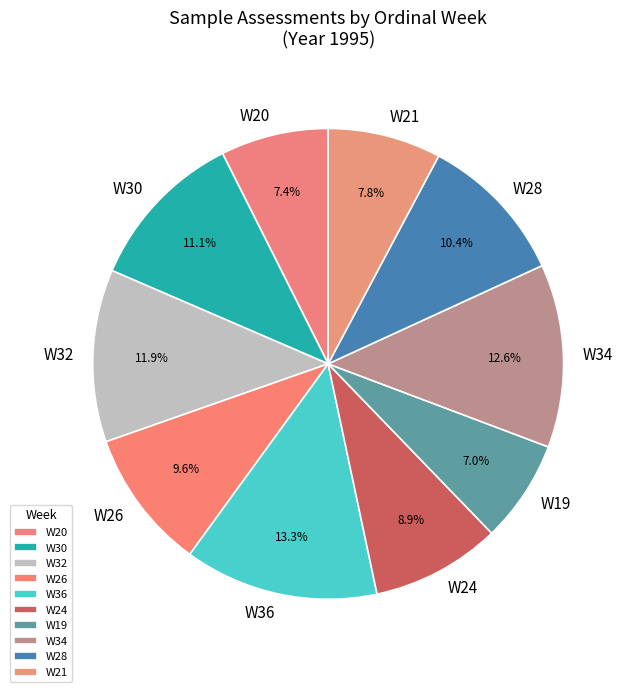

How many slices are in this pie chart?

10